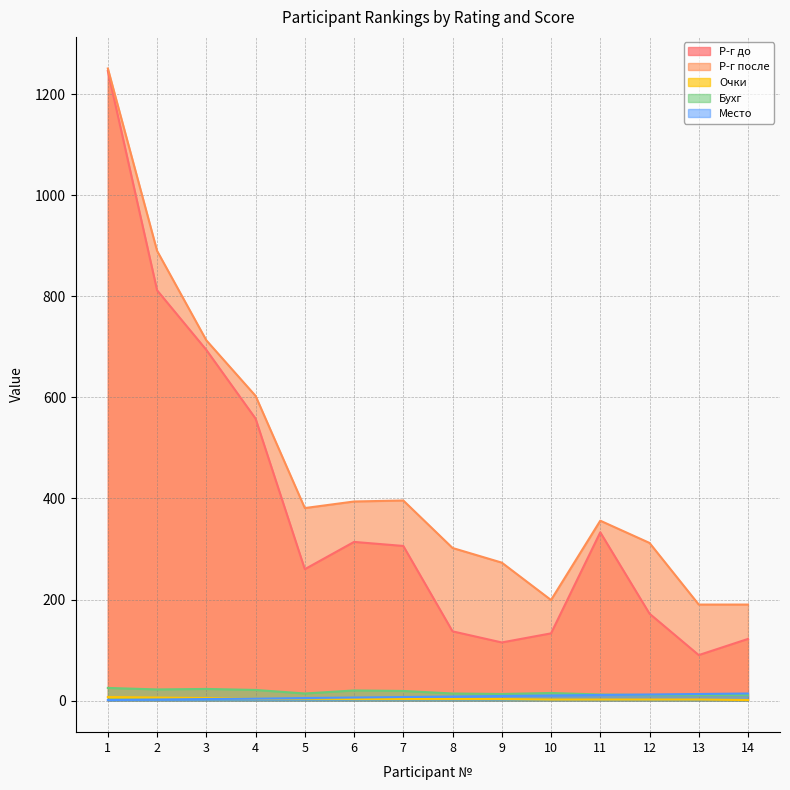

Count the number of data series in this chart.

5